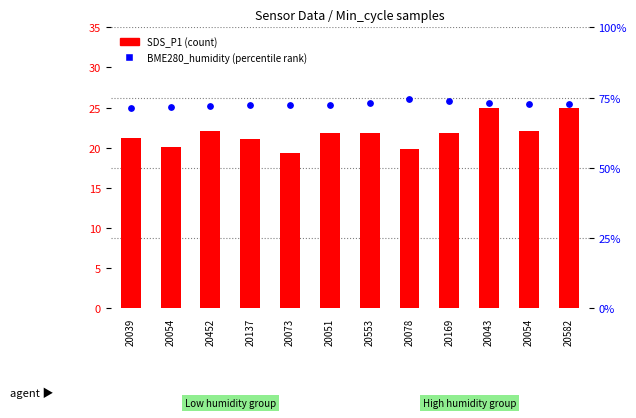

Is the value of BME280_humidity (percentile rank) at 20073 greater than the value of SDS_P1 (count) at 20078?

Yes